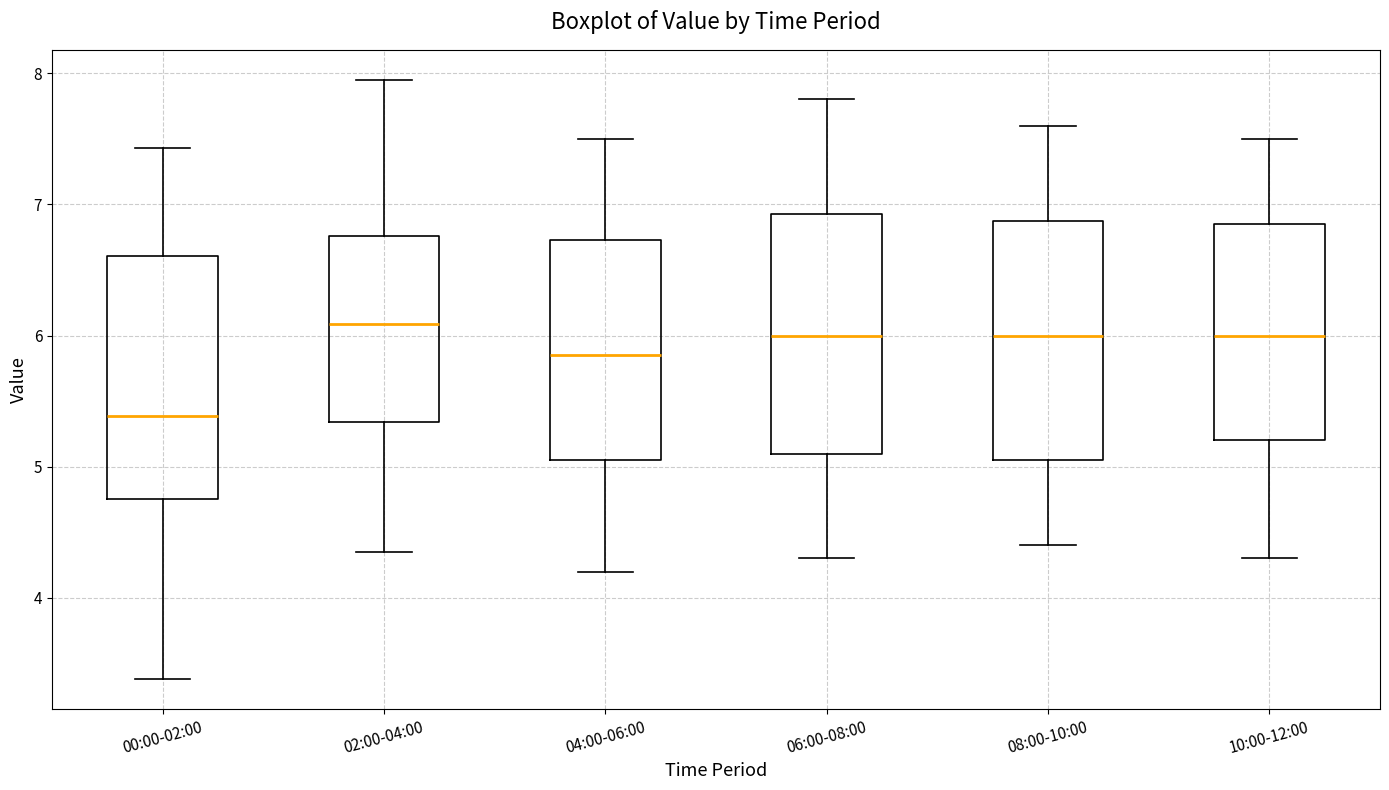

Reading left to right, transcribe this box plot: for each box, give where its median line is, the range the box spans, and where its two whiskers end, as read against the y-axis. The values are not printed on the chart, so give them approximately, as read against the axis.

00:00-02:00: median 5.4, box 4.8 to 6.6, whiskers 3.4 to 7.4
02:00-04:00: median 6.1, box 5.3 to 6.8, whiskers 4.4 to 8.0
04:00-06:00: median 5.9, box 5.1 to 6.7, whiskers 4.2 to 7.5
06:00-08:00: median 6.0, box 5.1 to 6.9, whiskers 4.3 to 7.8
08:00-10:00: median 6.0, box 5.1 to 6.9, whiskers 4.4 to 7.6
10:00-12:00: median 6.0, box 5.2 to 6.9, whiskers 4.3 to 7.5